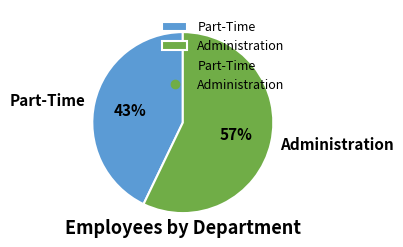

Is the sum of Part-Time and Administration greater than half?

Yes